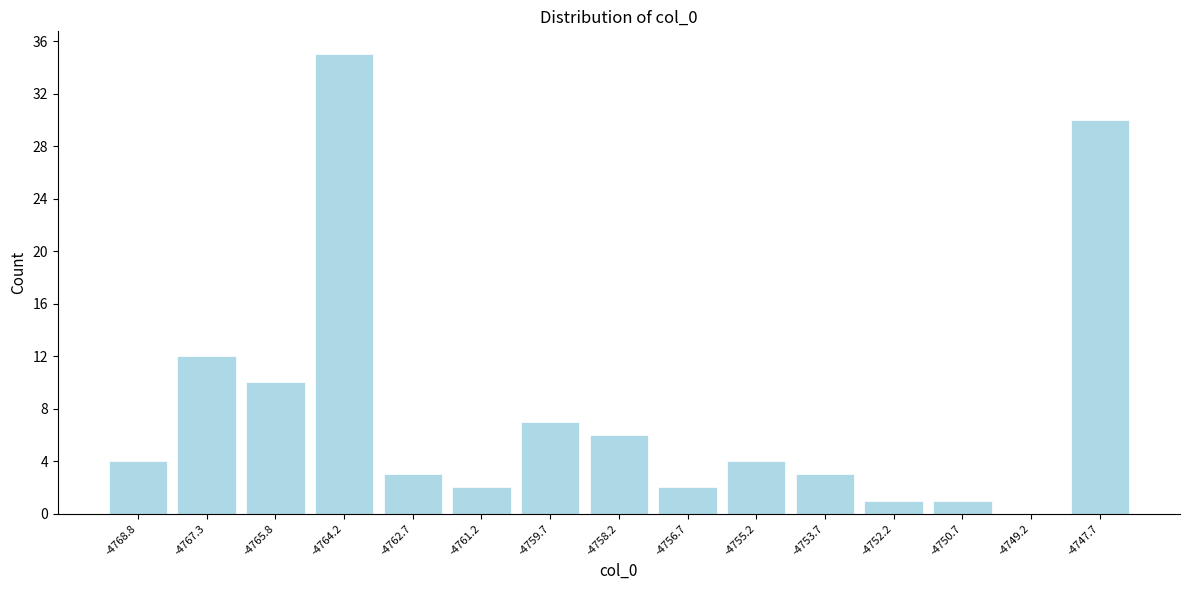

How tall is the bar that spans -4759.0 to -4757.4 on the x-axis? Neither the bar edges nor the heights are printed on the chart, so give them approximately, as read against the axes.

6